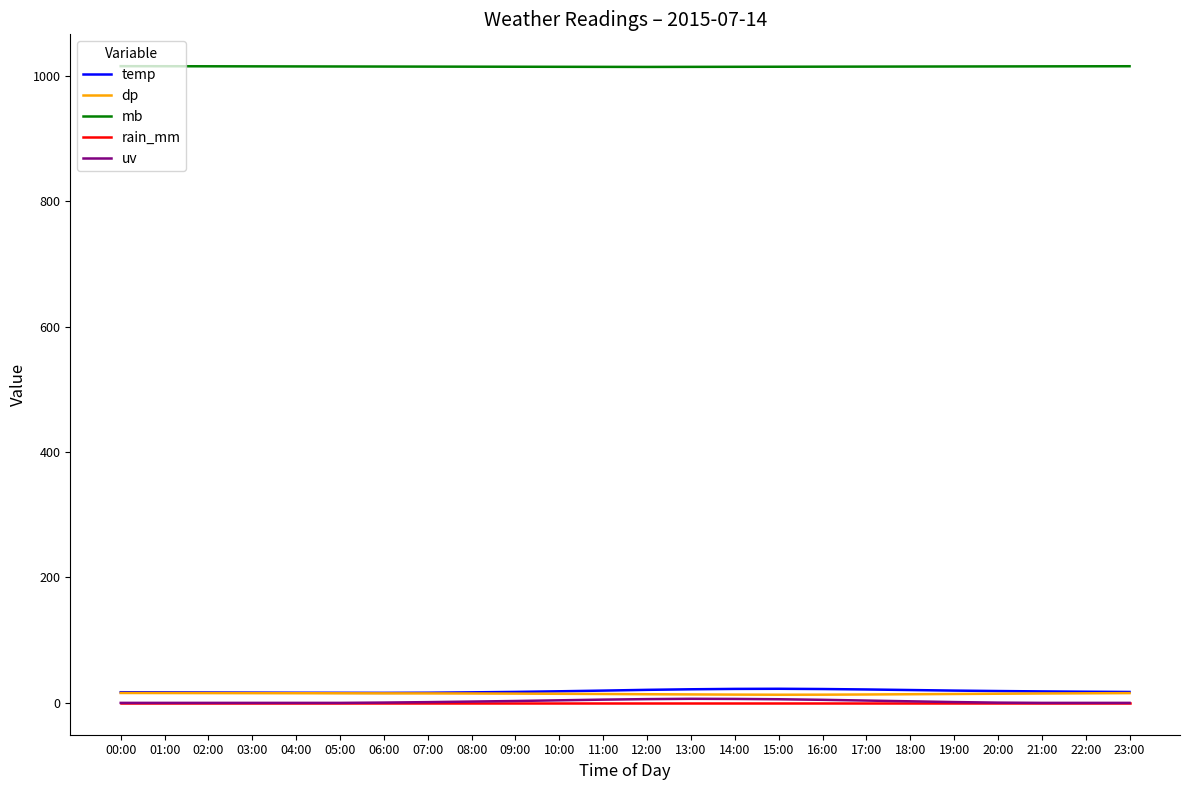

Which series has the largest total across all categories?

mb